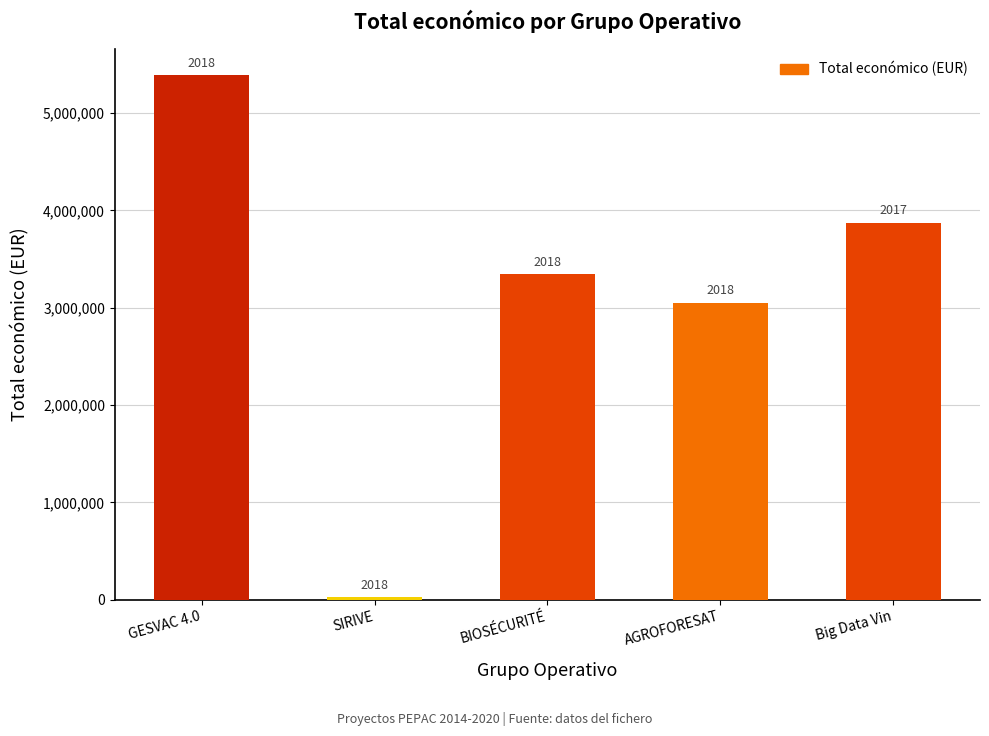

What is the maximum value shown in the chart?

5390598